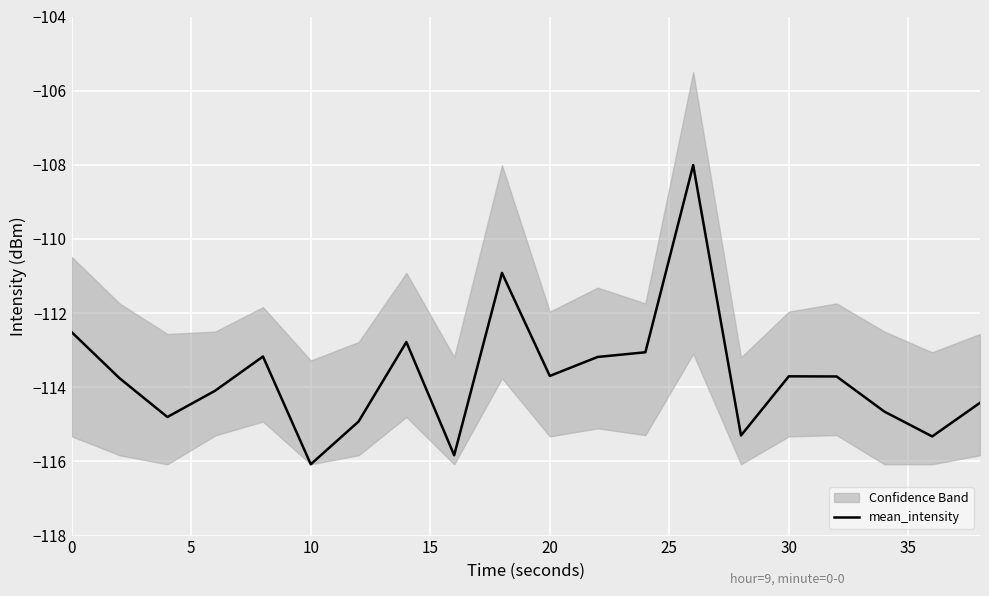

Reading left to right, what are all the values shown in this chart?

-112.5	-113.8	-114.8	-114.1	-113.2	-116.1	-114.9	-112.8	-115.8	-110.9	-113.7	-113.2	-113.1	-108.0	-115.3	-113.7	-113.7	-114.7	-115.3	-114.4